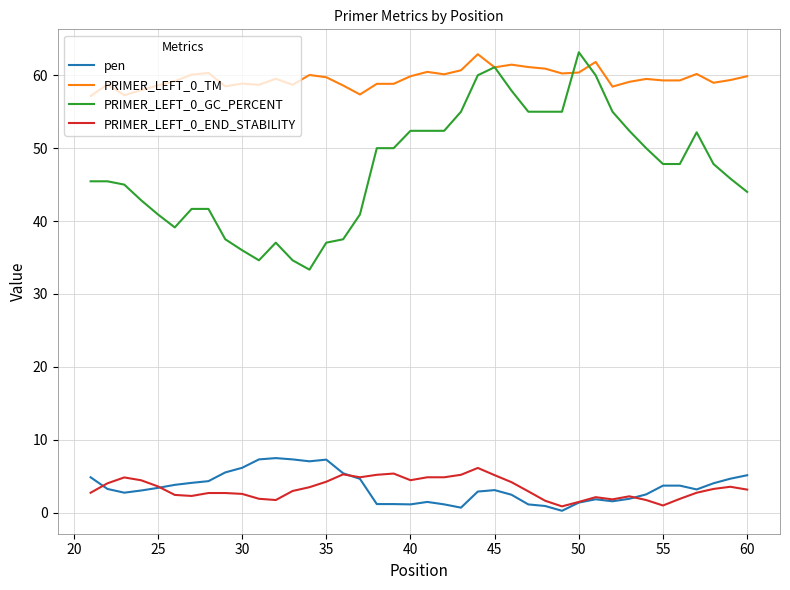

True or false: PRIMER_LEFT_0_END_STABILITY has more than 2 points higher than both neighbors.

True